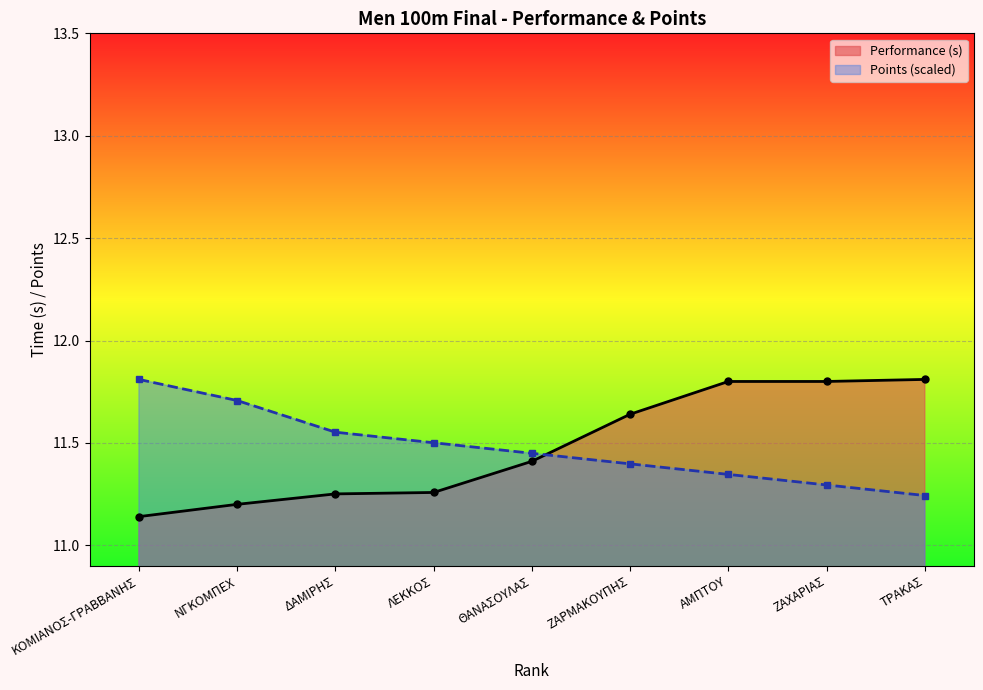

Which series has the largest total across all categories?

Performance (s)